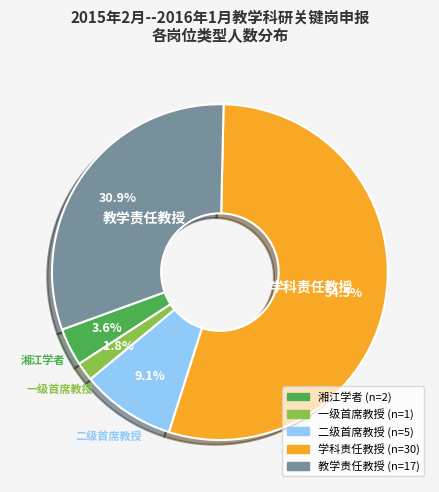

What portion of the pie excludes 教学责任教授?

69.1%